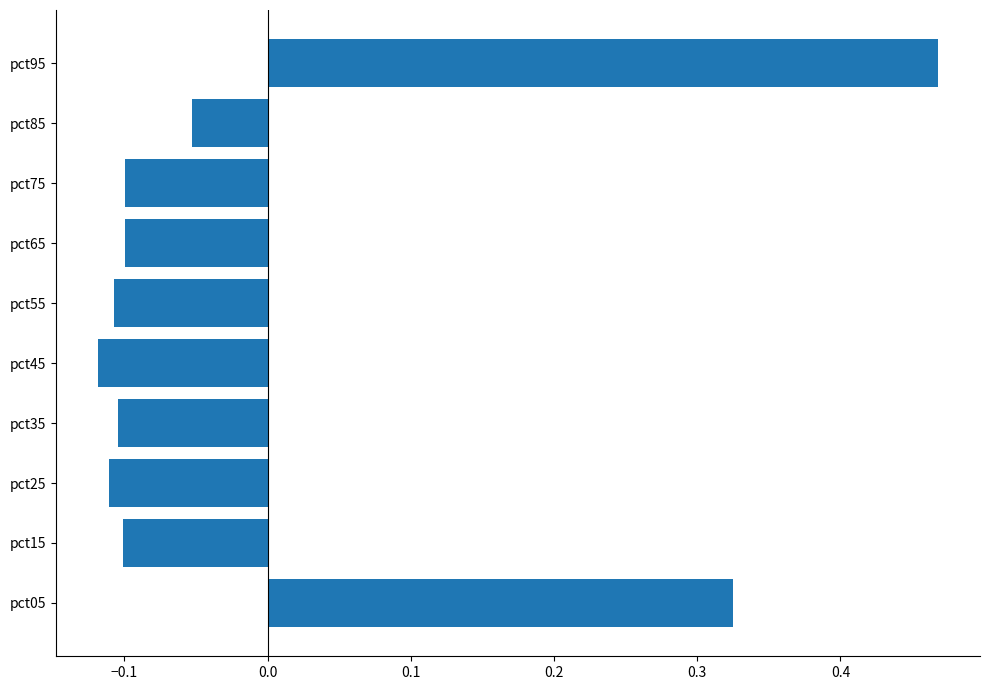

What is the difference between the maximum and minimum values?

0.6